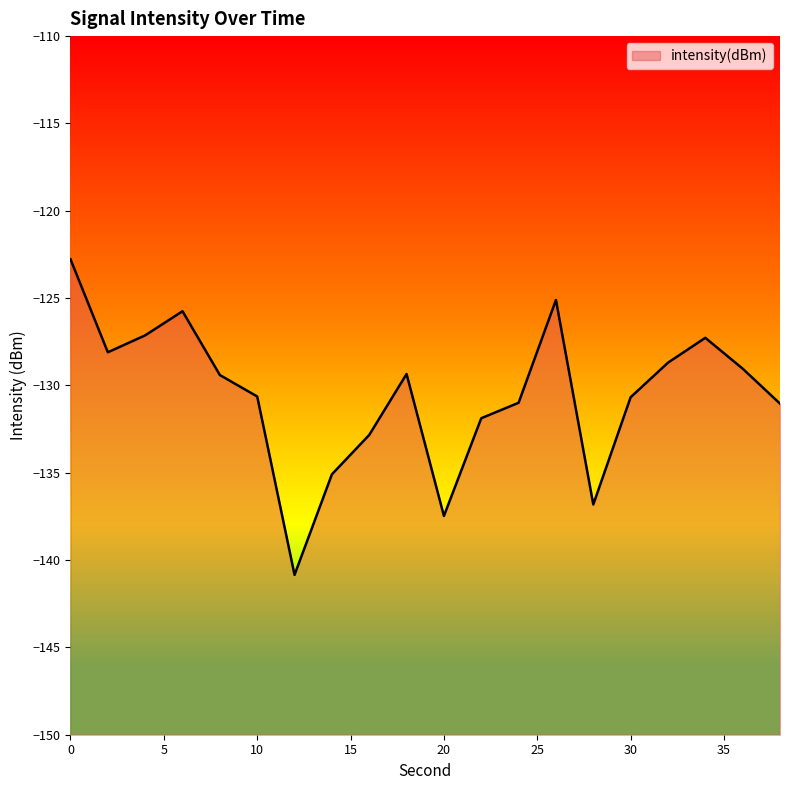

True or false: the data shows -130.6 at 10.

True